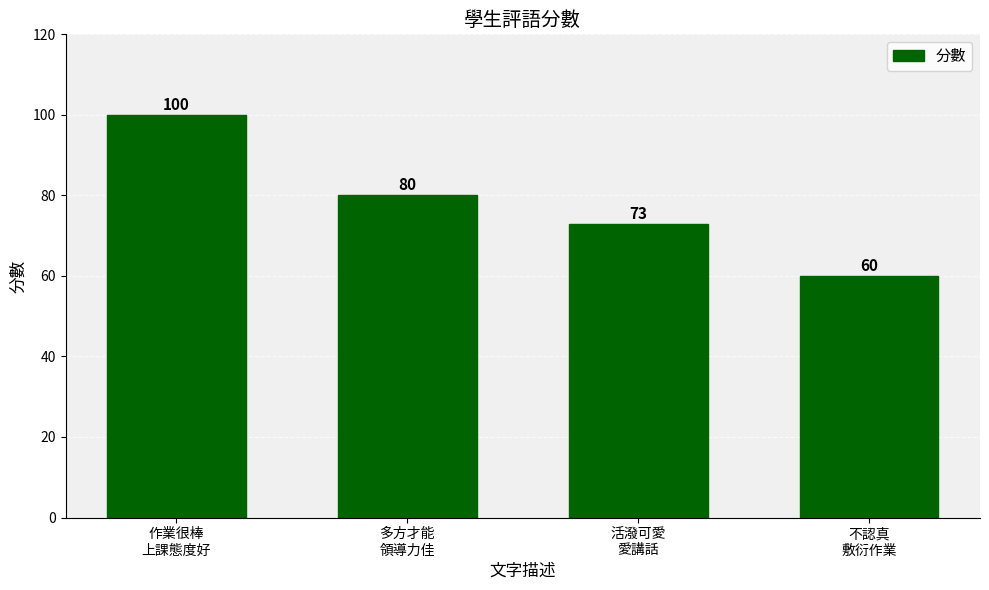

Count the number of categories in the chart.

4